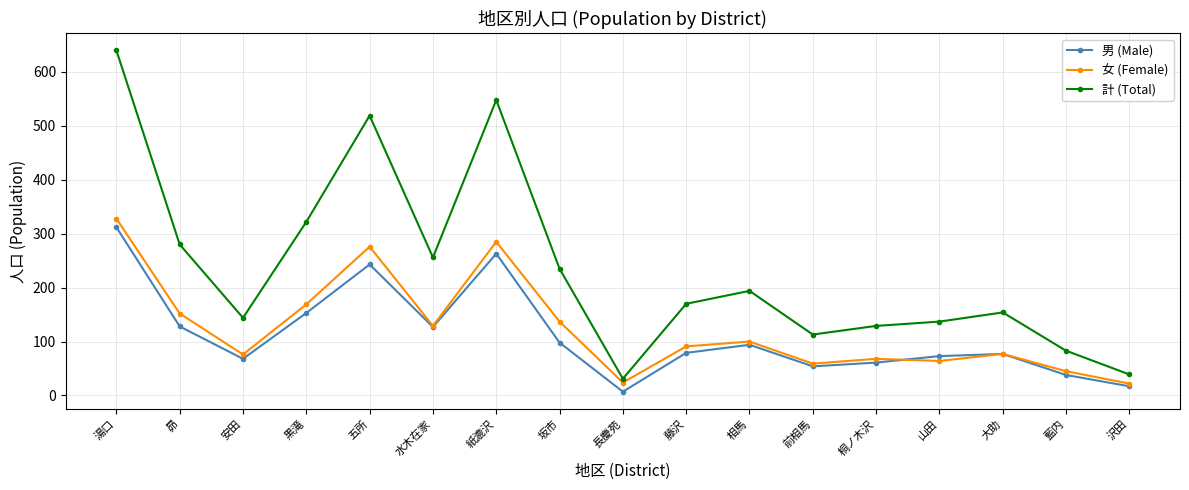

What is the minimum value for 男 (Male)?

7